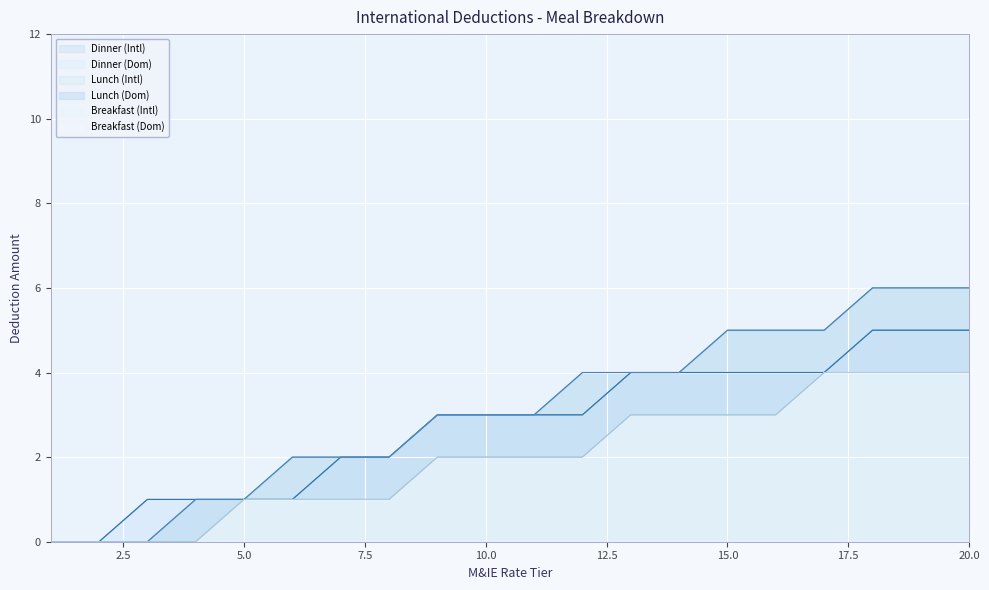

The Lunch (Dom) series shows 3 at 15. True or false?

False